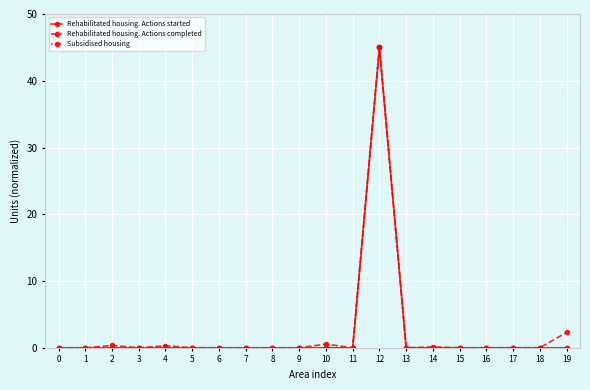

Rank the categories by Subsidised housing value from highest to lowest.

12, 0, 1, 2, 3, 4, 5, 6, 7, 8, 9, 10, 11, 13, 14, 15, 16, 17, 18, 19